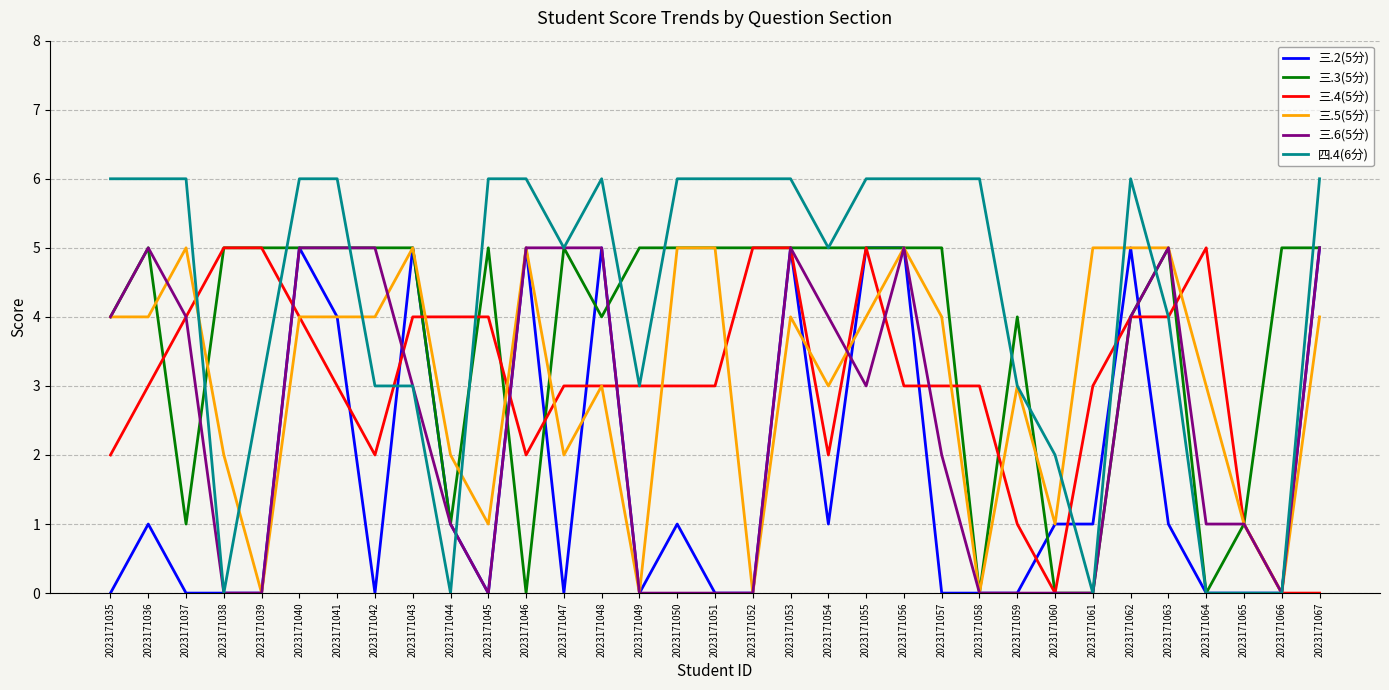

Count the 三.6(5分) values in the range 0 to 5.

33